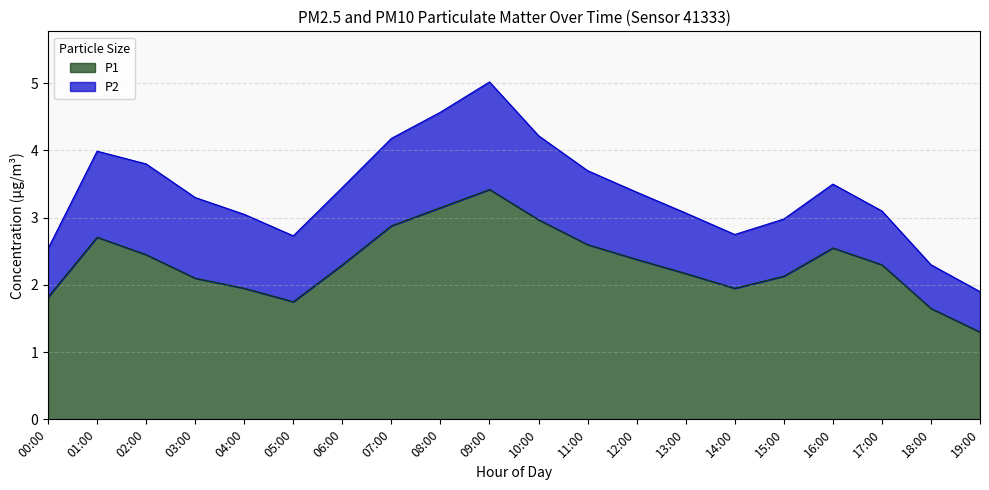

Between 15:00 and 02:00, which is larger?

02:00